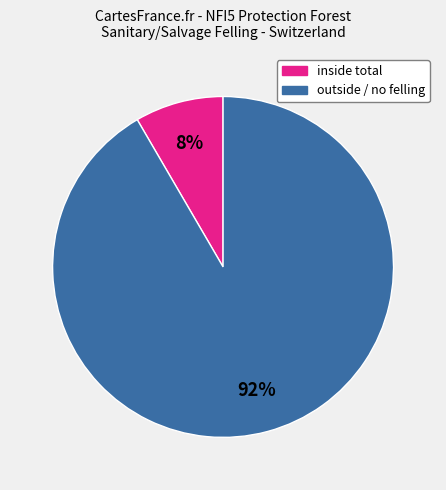

Is there a majority slice in this chart?

Yes